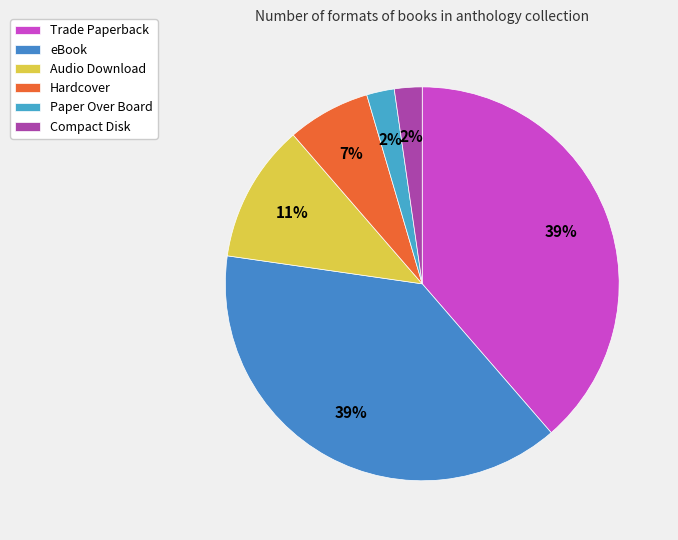

How many segments does this pie chart have?

6